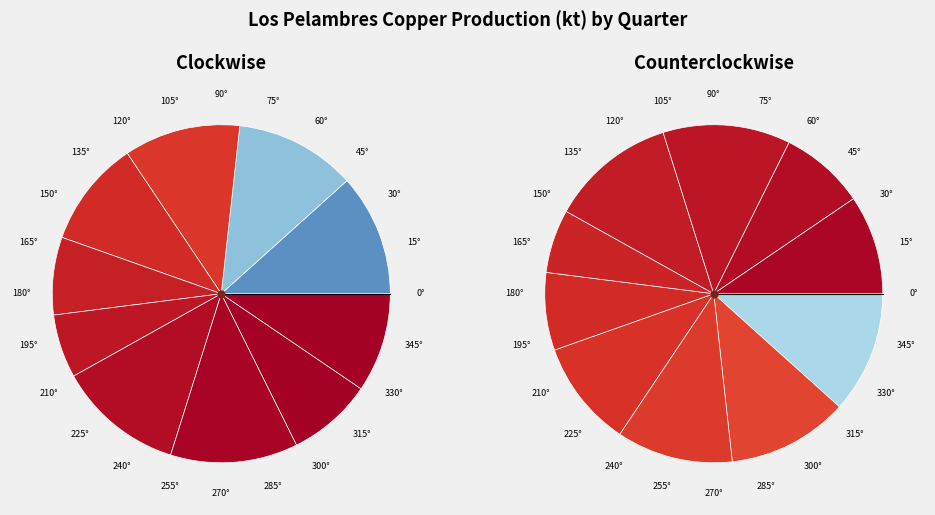

How many segments does this pie chart have?

10